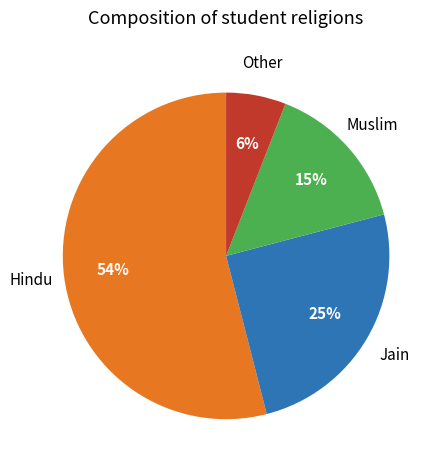

Combined, do Other and Hindu account for over 50%?

Yes